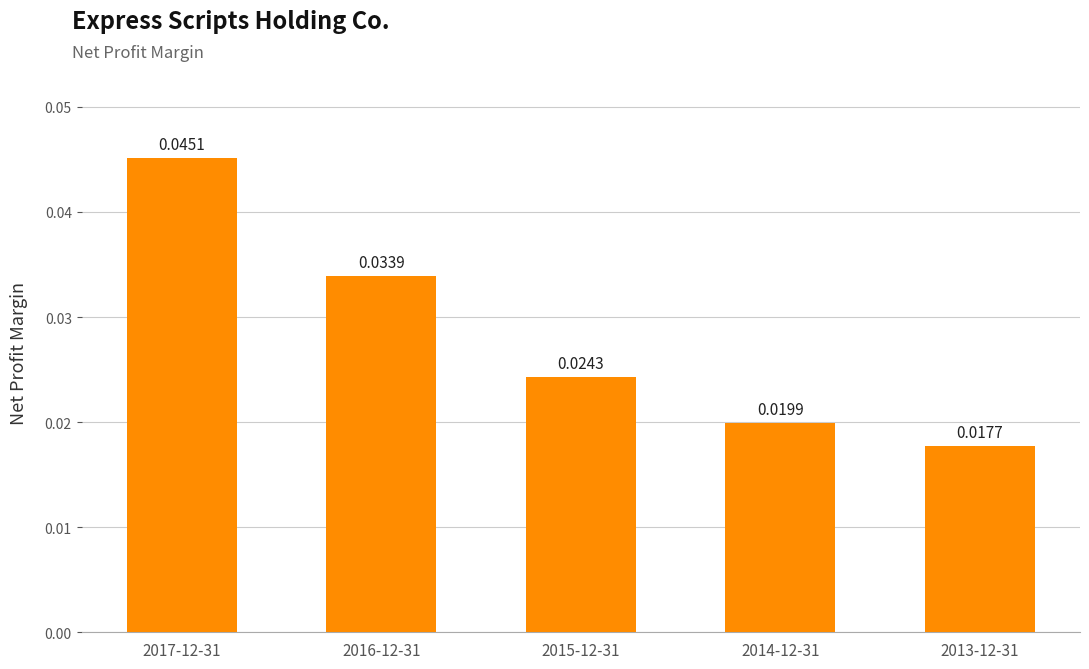

Does the chart contain stacked bars?

No